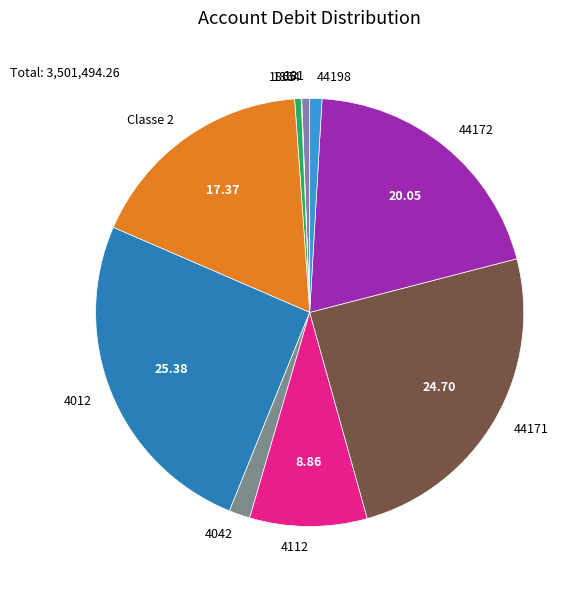

Combined, do 4042 and 1865 account for over 50%?

No